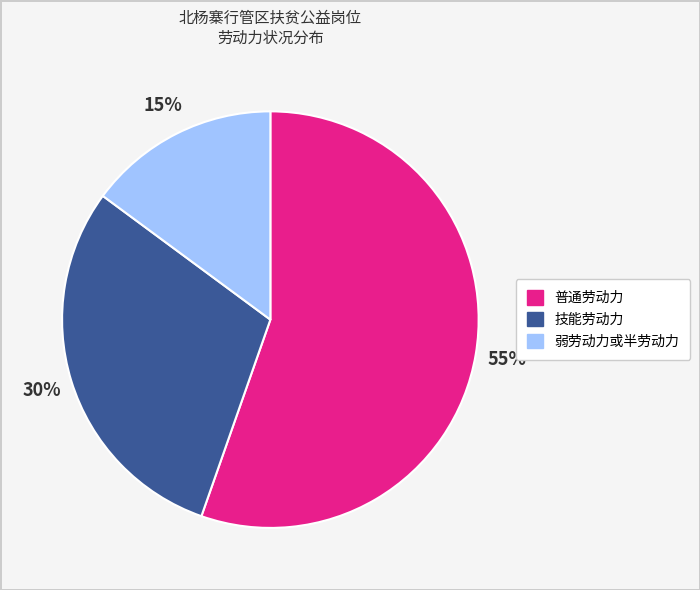

Which slice is the smallest?

弱劳动力或半劳动力